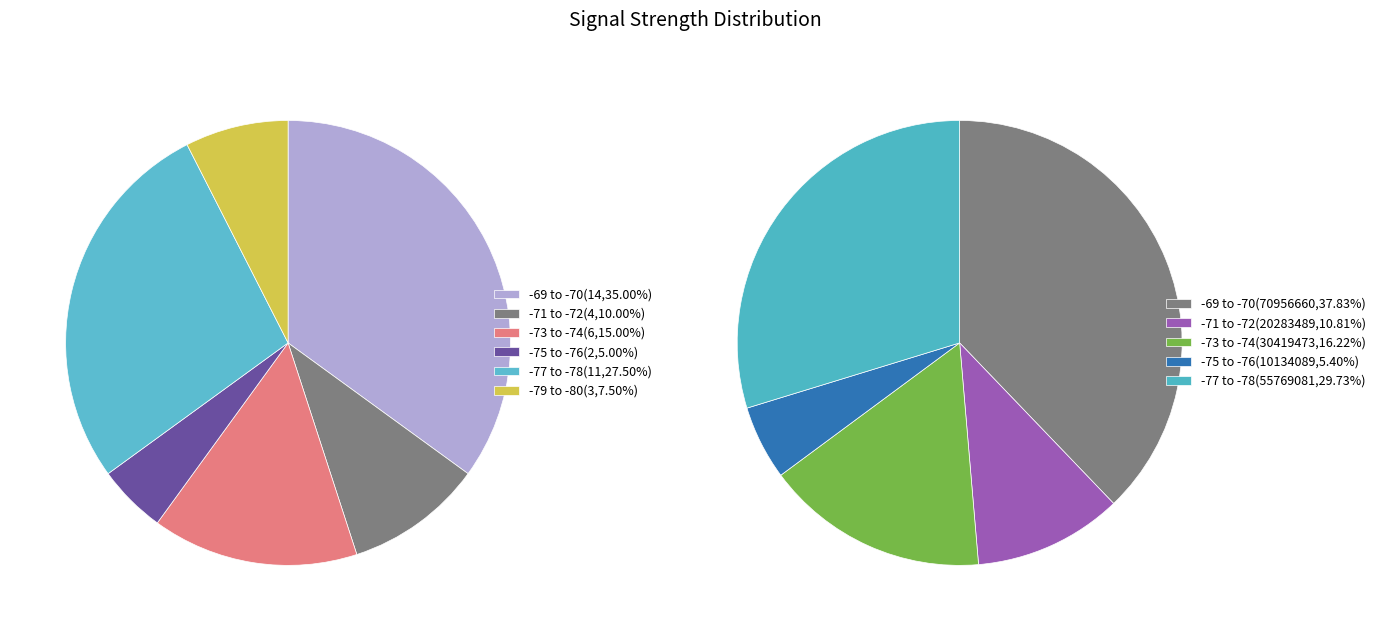

Which slice is the smallest?

5